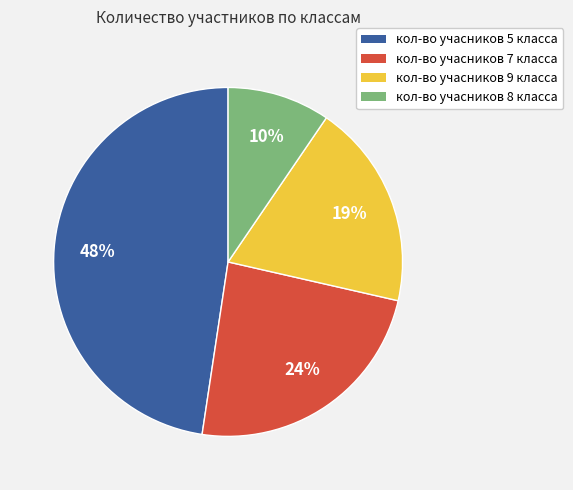

Is there any slice that represents more than half of the pie?

No